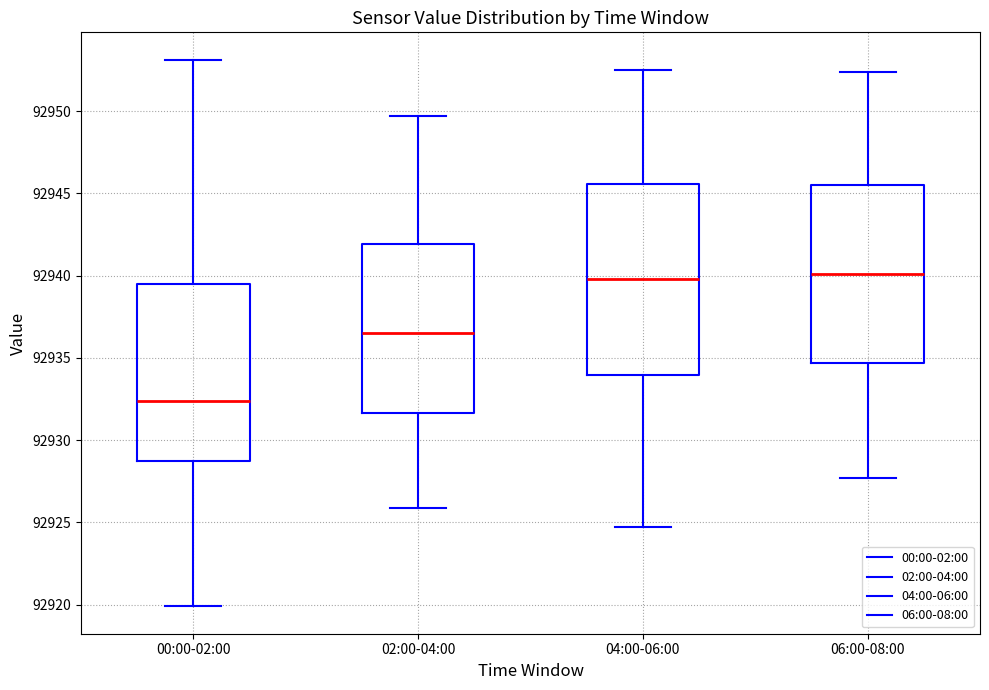

Reading left to right, transcribe this box plot: for each box, give where its median line is, the range the box spans, and where its two whiskers end, as read against the y-axis. The values are not printed on the chart, so give them approximately, as read against the axis.

00:00-02:00: median 92932.5, box 92928.5 to 92939.5, whiskers 92920.0 to 92953.0
02:00-04:00: median 92936.5, box 92931.5 to 92942.0, whiskers 92926.0 to 92949.5
04:00-06:00: median 92940.0, box 92934.0 to 92945.5, whiskers 92924.5 to 92952.5
06:00-08:00: median 92940.0, box 92934.5 to 92945.5, whiskers 92927.5 to 92952.5